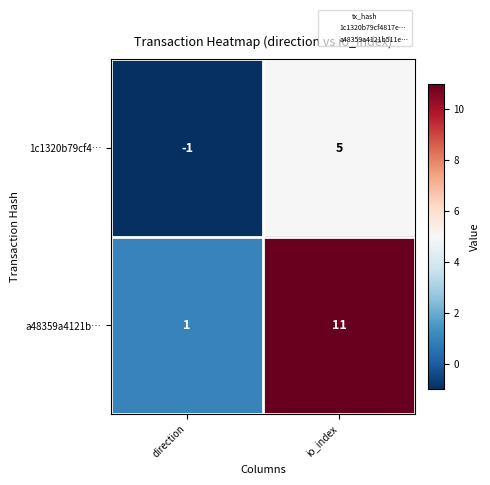

What is the sum of the a48359a4121b… values at direction and io_index?

12